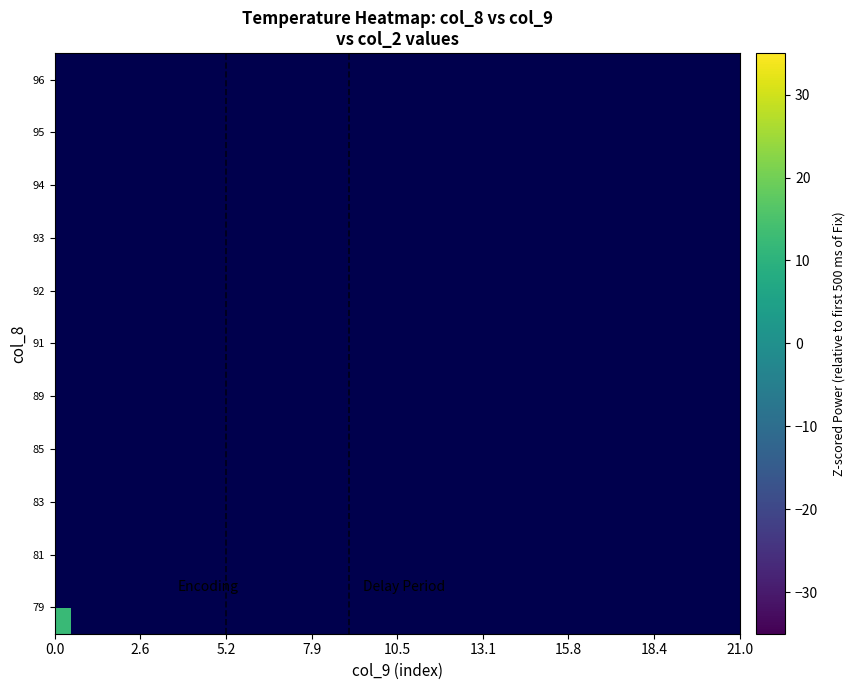

Rank the series by their maximum value, from lowest to highest.

79, 81, 83, 85, 89, 91, 92, 93, 94, 95, 96